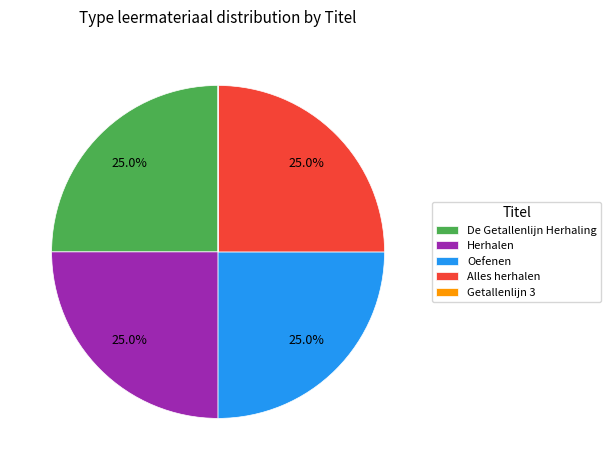

What is the ratio of the value at Alles herhalen to the value at De Getallenlijn Herhaling?

1.0